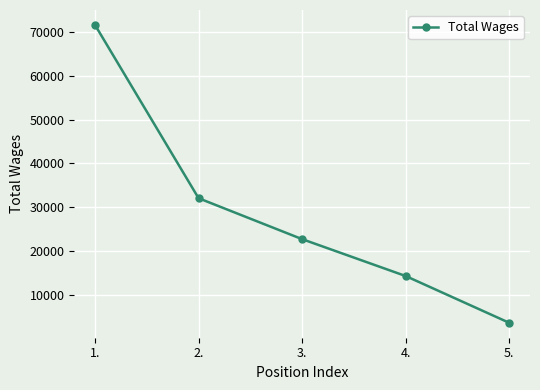

What is the label of the 5th point from the right?

1.